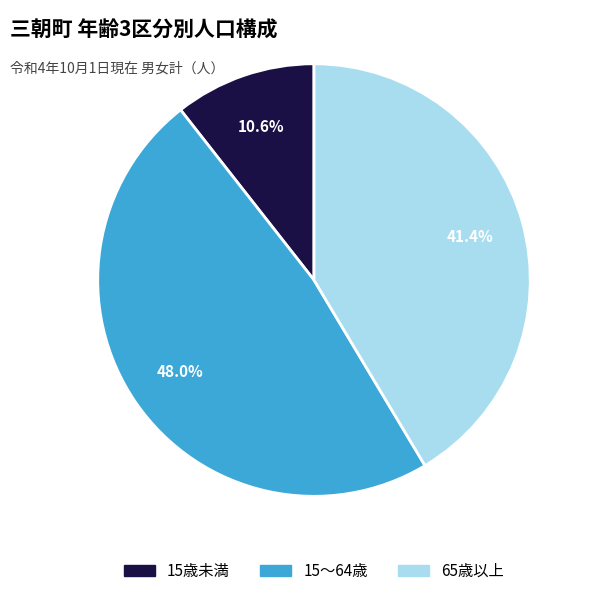

Approximately how many times larger is the value at 65歳以上 compared to 15～64歳?

0.9